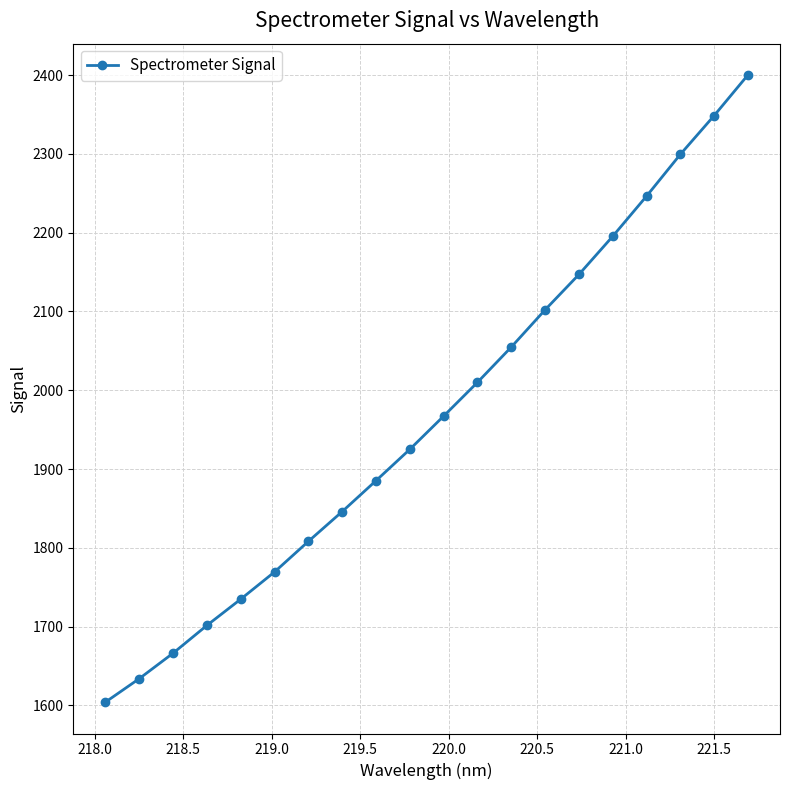

Reading left to right, transcribe all the data shown in this chart.

1604.1	1633.9	1666.2	1701.5	1734.8	1769.4	1808.2	1846.0	1885.3	1925.1	1967.2	2010.1	2054.9	2102.1	2147.0	2195.4	2246.4	2299.4	2348.6	2400.2